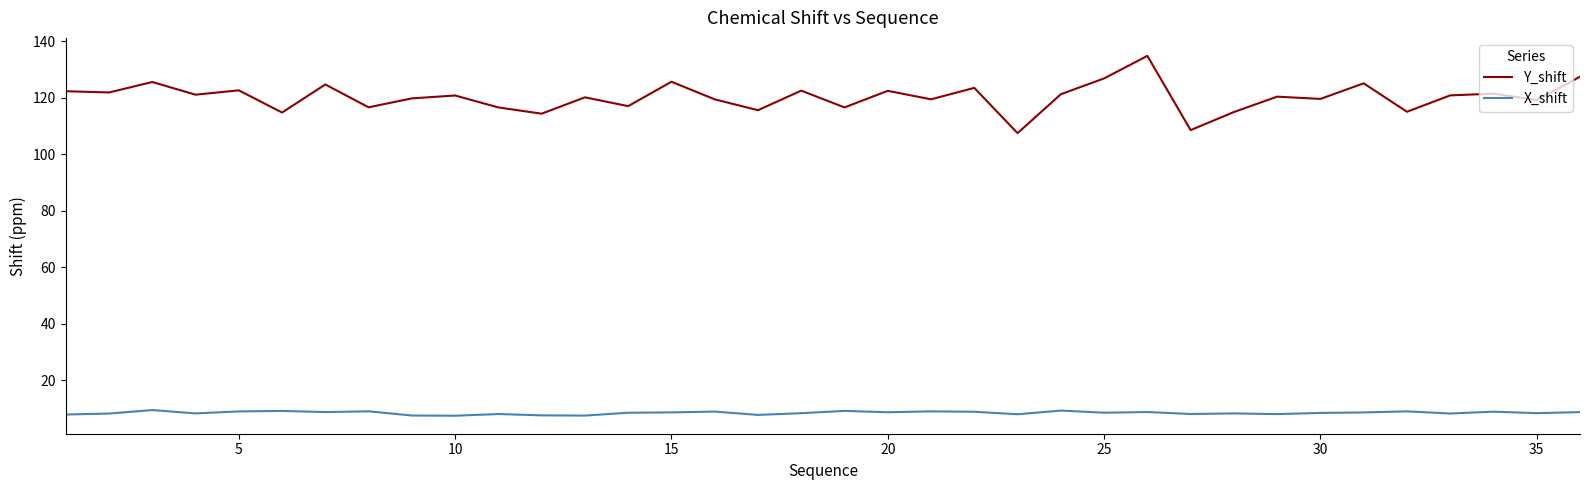

True or false: Y_shift and X_shift cross at least once.

False